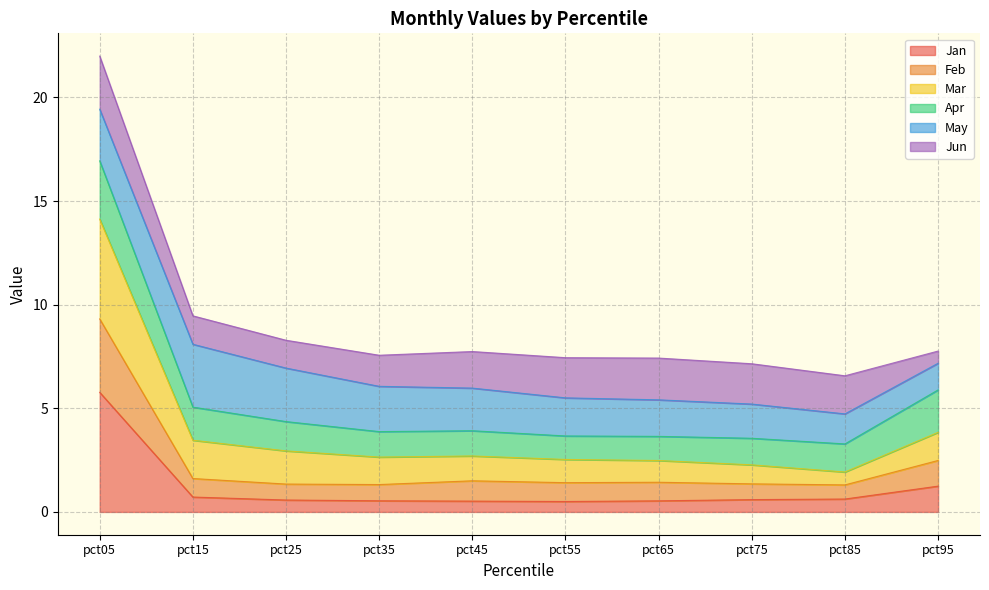

Where is the first local minimum for Jan?

pct55